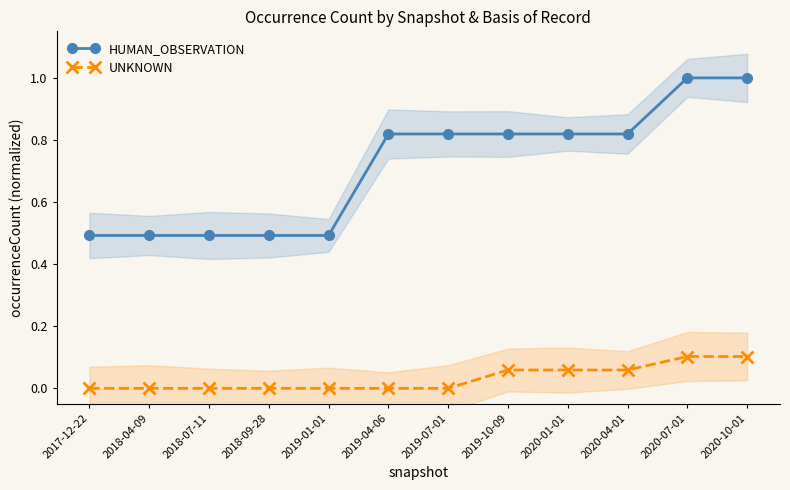

How many HUMAN_OBSERVATION values are between 0 and 1?

12